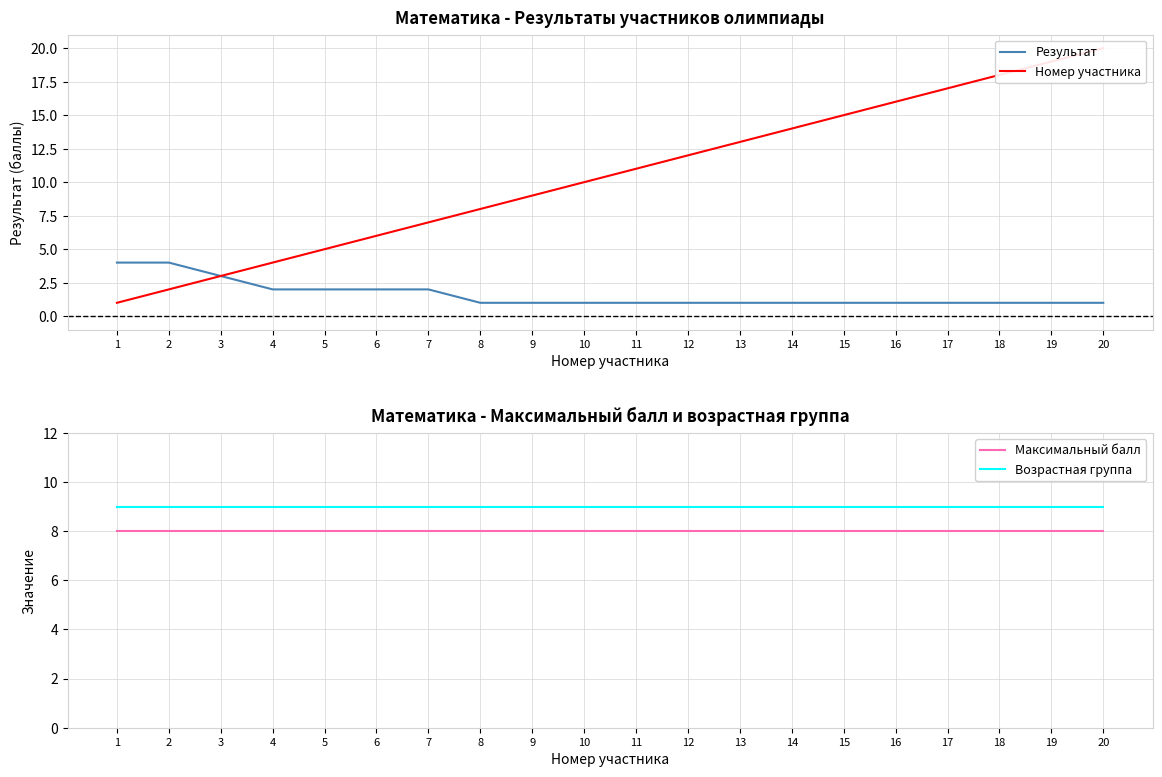

True or false: Возрастная группа and Результат intersect in this chart.

False